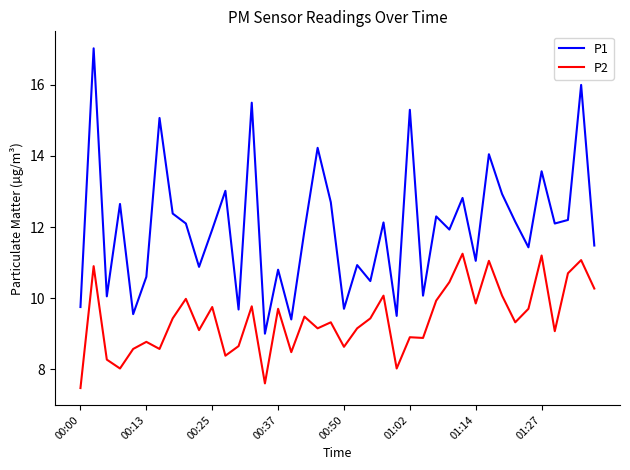

Count the number of categories in the chart.

40